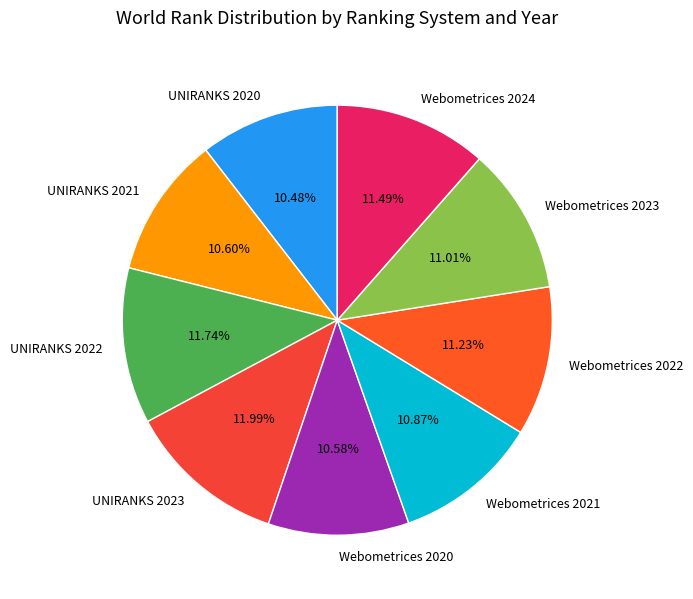

Approximately how many times larger is the value at Webometrices 2022 compared to UNIRANKS 2023?

0.9